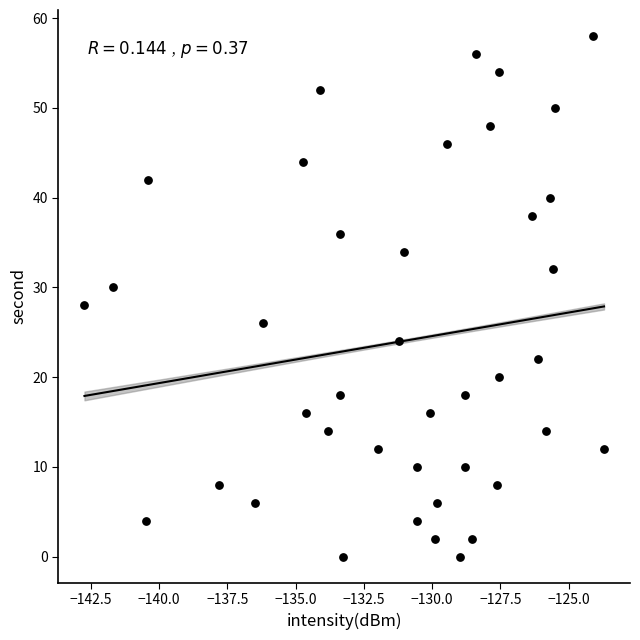

What is the range of Y values (max minus min)?

58